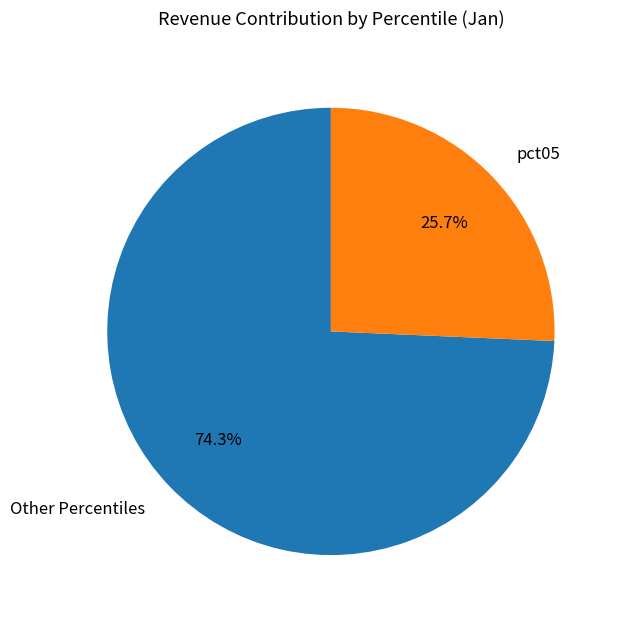

Which has a higher value, Other Percentiles or pct05?

Other Percentiles